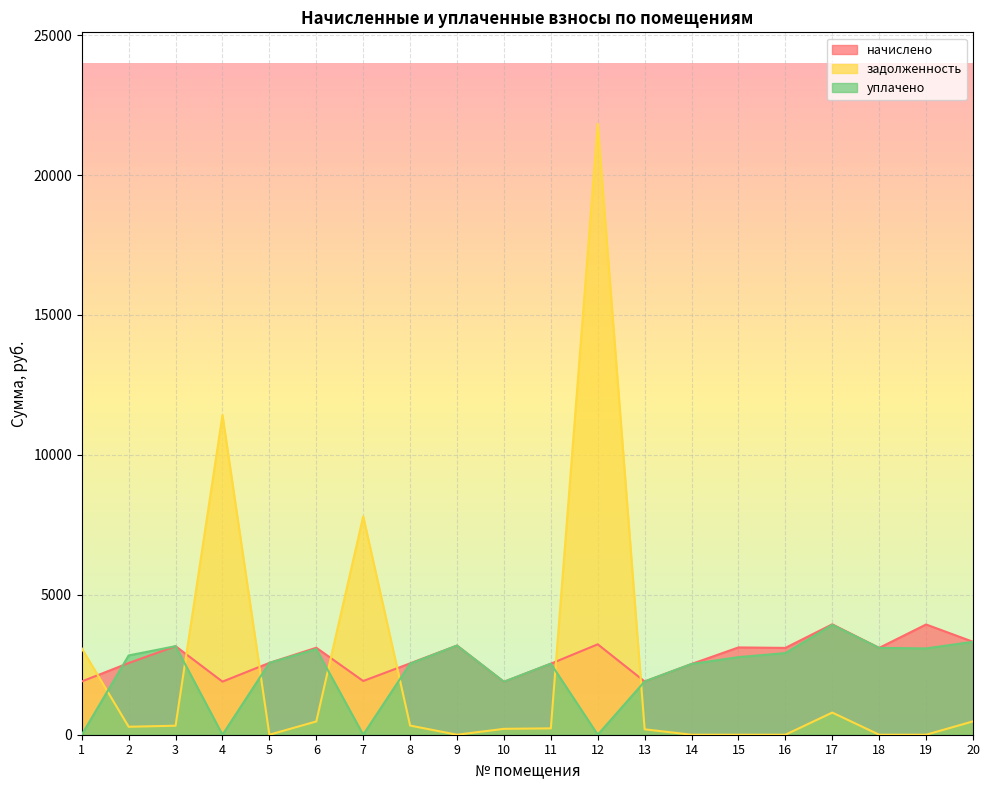

How many lines are shown in the chart?

3